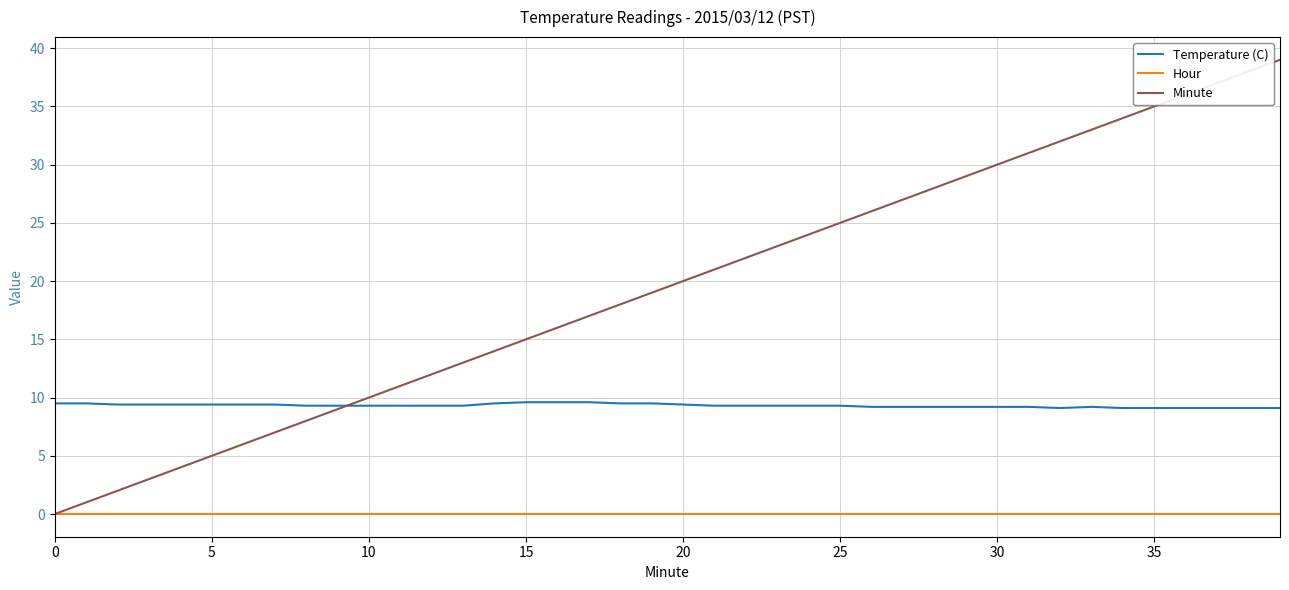

What is the maximum value for Temperature (C)?

9.6